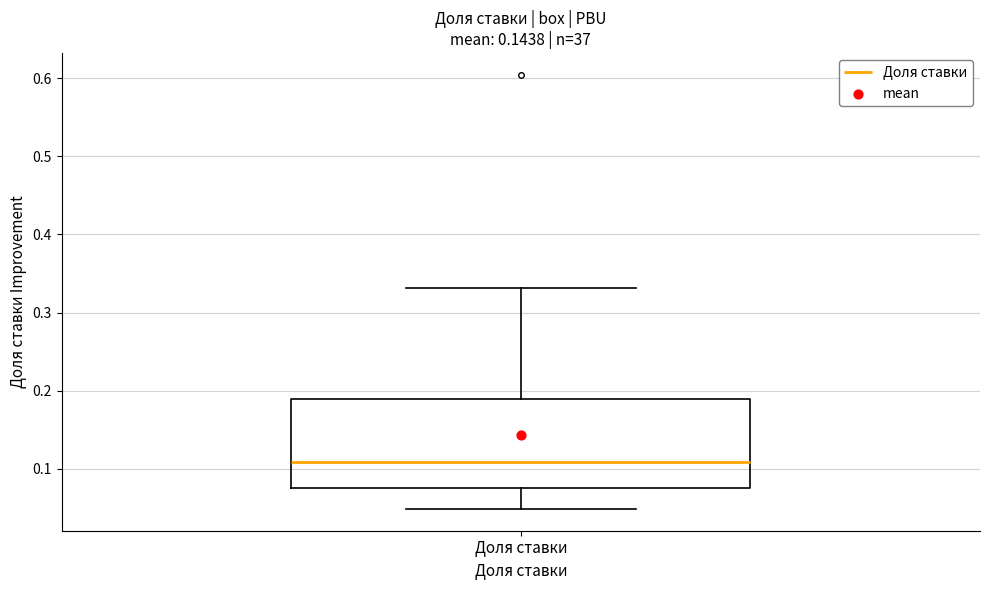

Read this box plot against the y-axis: the position of the median line, the range covered by the box, and the ends of both whiskers. The values are not printed on the chart, so give them approximately, as read against the axis.

median 0.11, box 0.08 to 0.19, whiskers 0.05 to 0.33